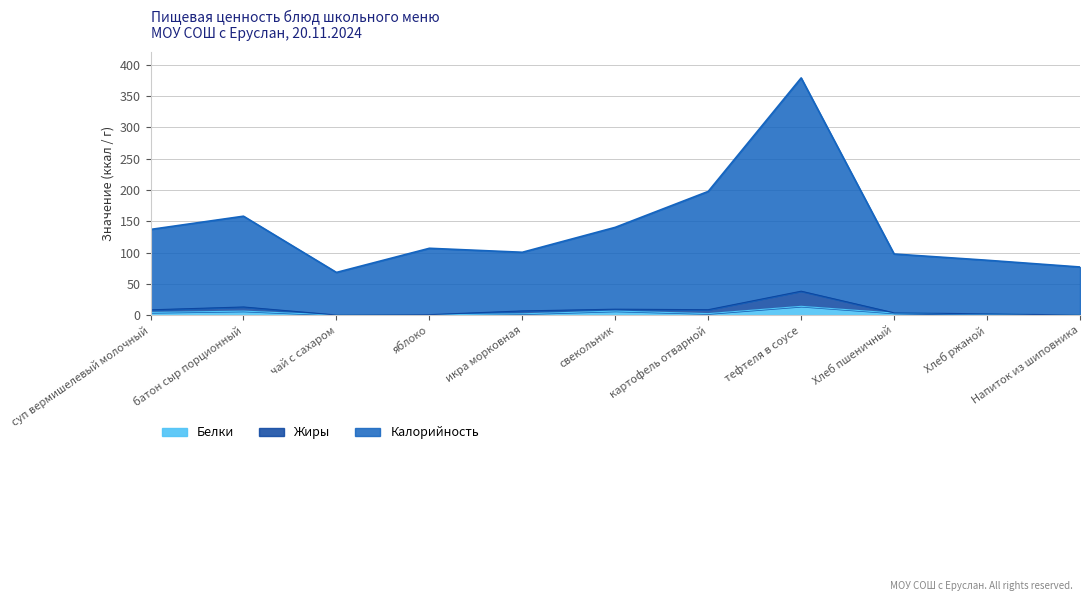

What position from the right is суп вермишелевый молочный?

11